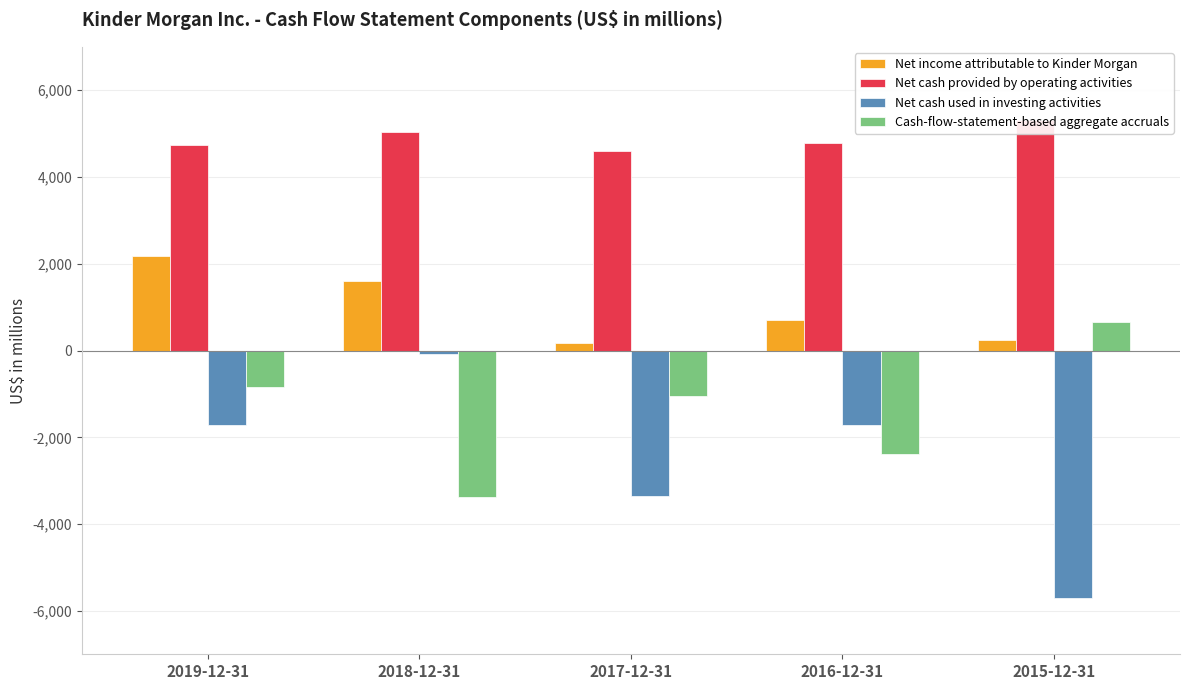

Which series changed the most between 2018-12-31 and 2016-12-31?

Net cash used in investing activities